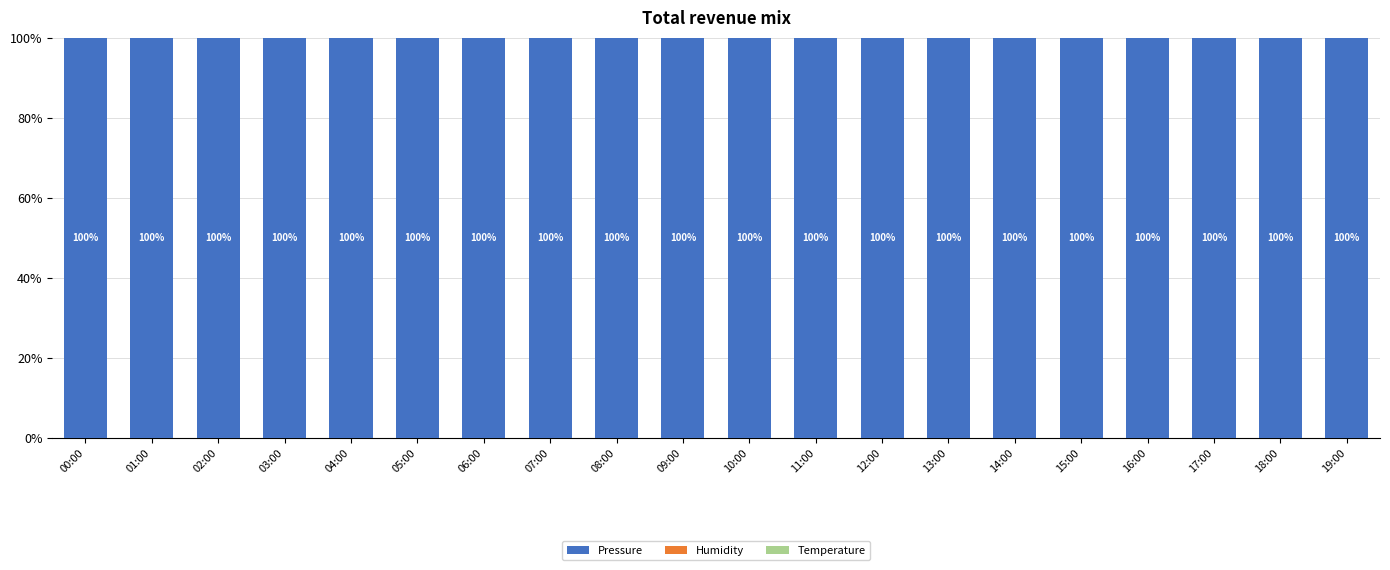

The Pressure series shows 35.5 at 18:00. True or false?

False